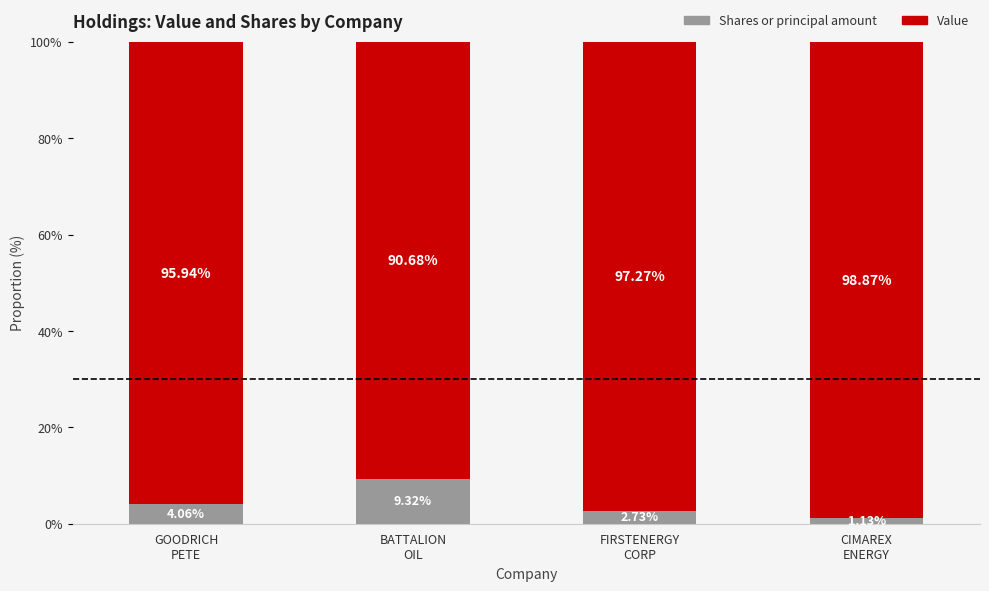

Are the bars horizontal?

No